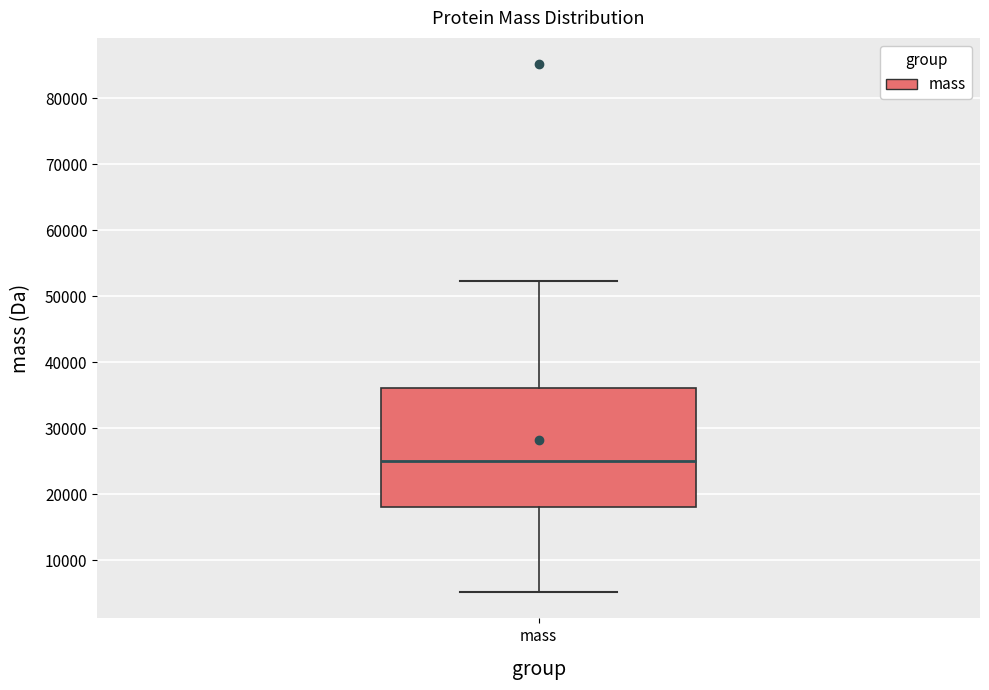

Where is the upper edge of the box for mass on the y-axis? The values are not printed on the chart, so give them approximately, as read against the axis.

36000